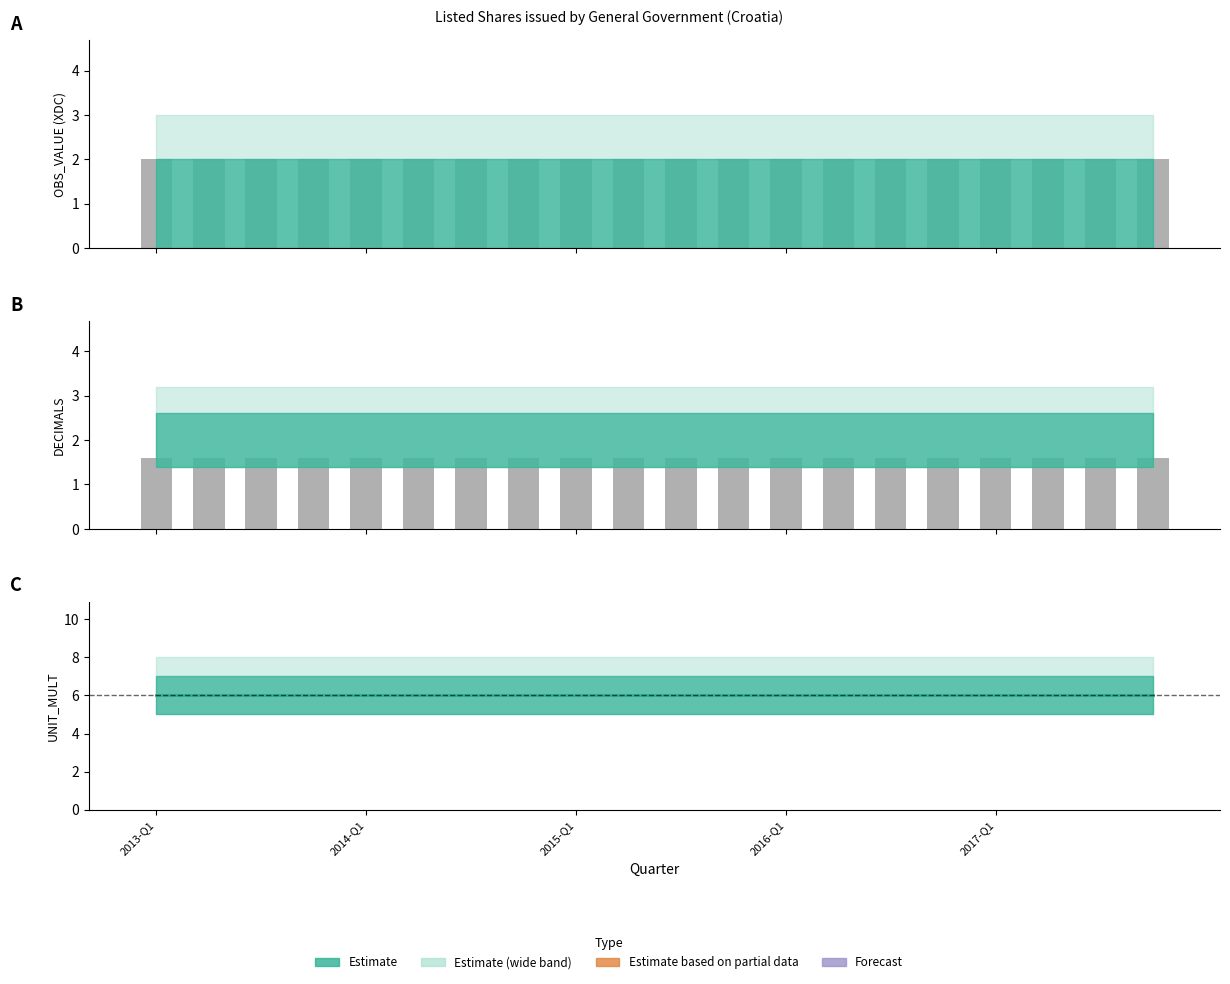

Is it true that OBS_VALUE equals 2.0 at 10?

True